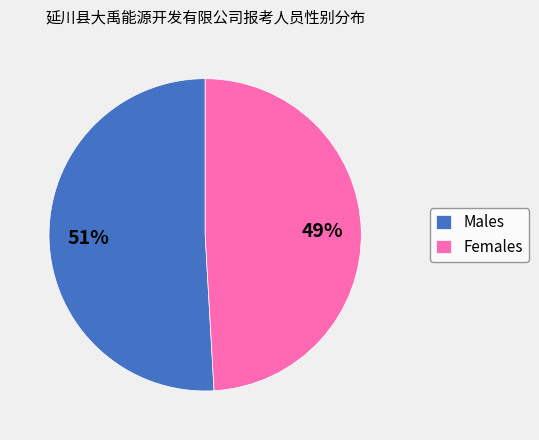

The Males slice represents 51% of the pie. True or false?

True